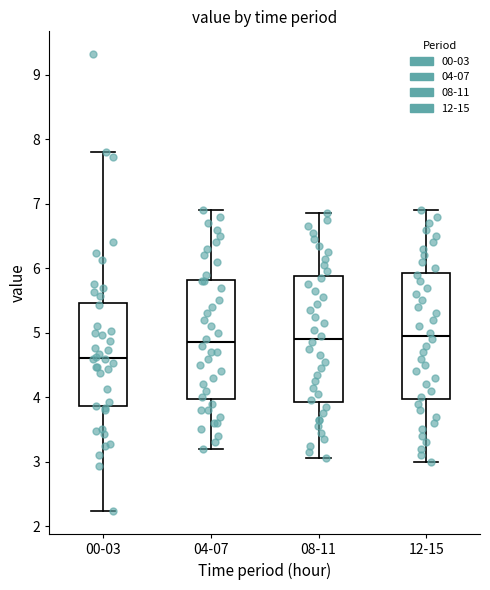

Where does the upper whisker of the box for 12-15 end on the y-axis? The values are not printed on the chart, so give them approximately, as read against the axis.

6.9